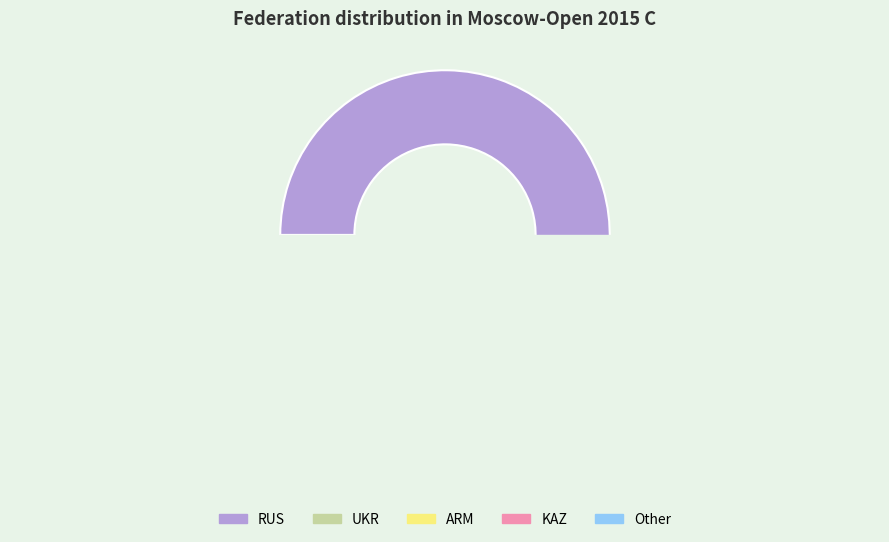

Is the sum of RUS and Other greater than half?

Yes